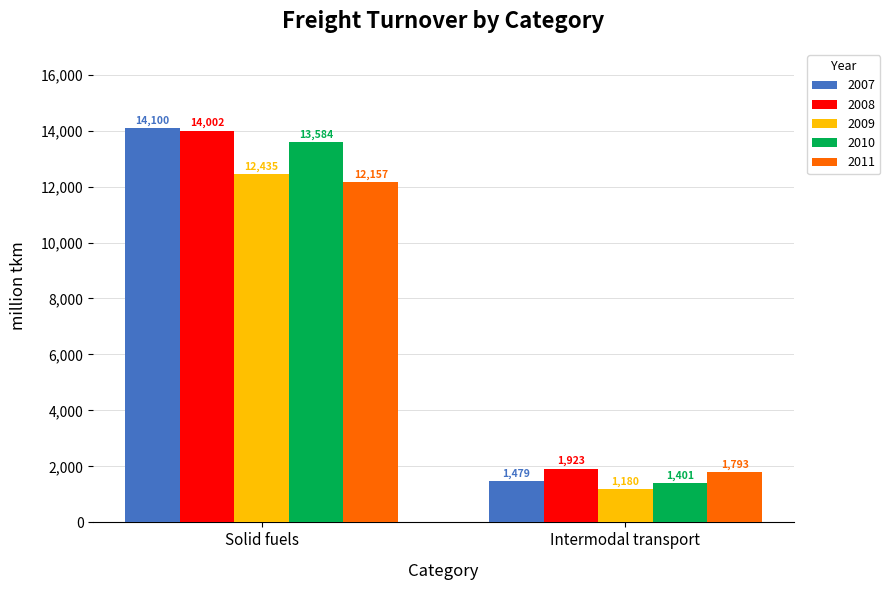

At which category does the chart reach its minimum across all series?

Intermodal transport